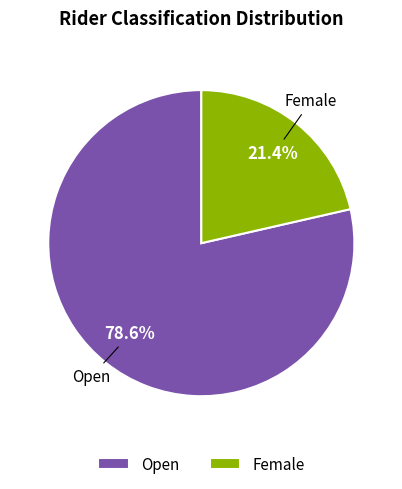

Which category has the biggest portion of the pie?

Open